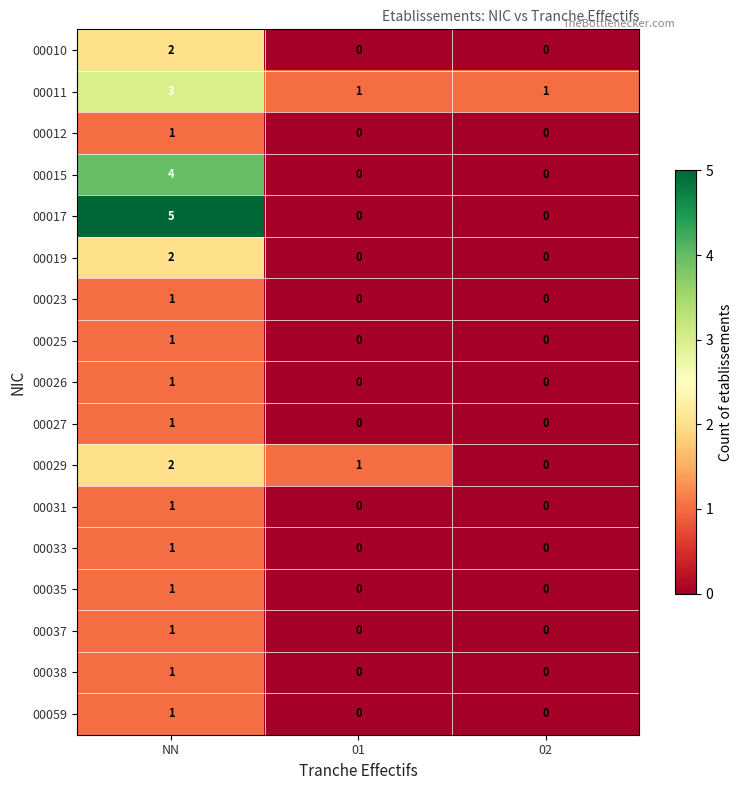

Which label corresponds to the largest value in the chart?

NN